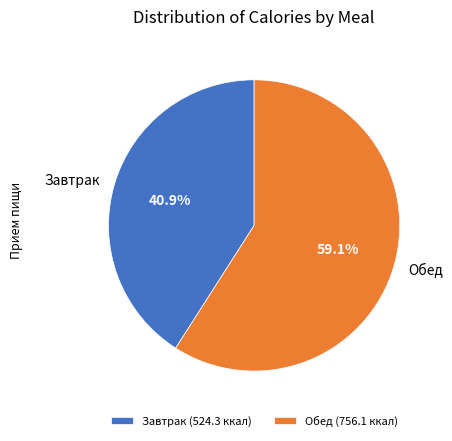

Is there any slice that represents more than half of the pie?

Yes